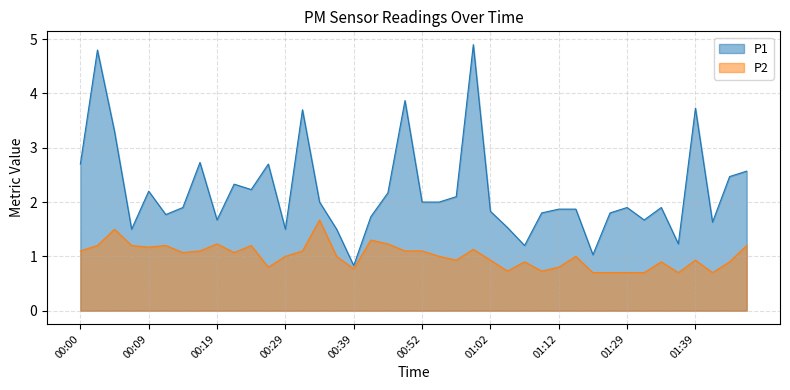

How many interior local peaks does the P1 series have?

11